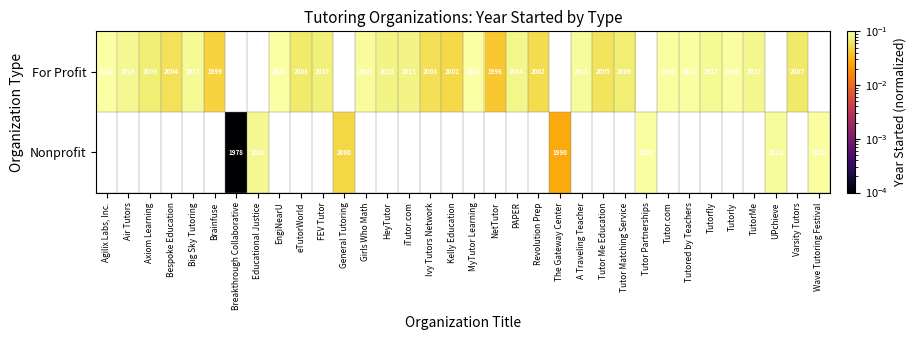

True or false: For Profit has a value of 0.0 at eTutorWorld.

False